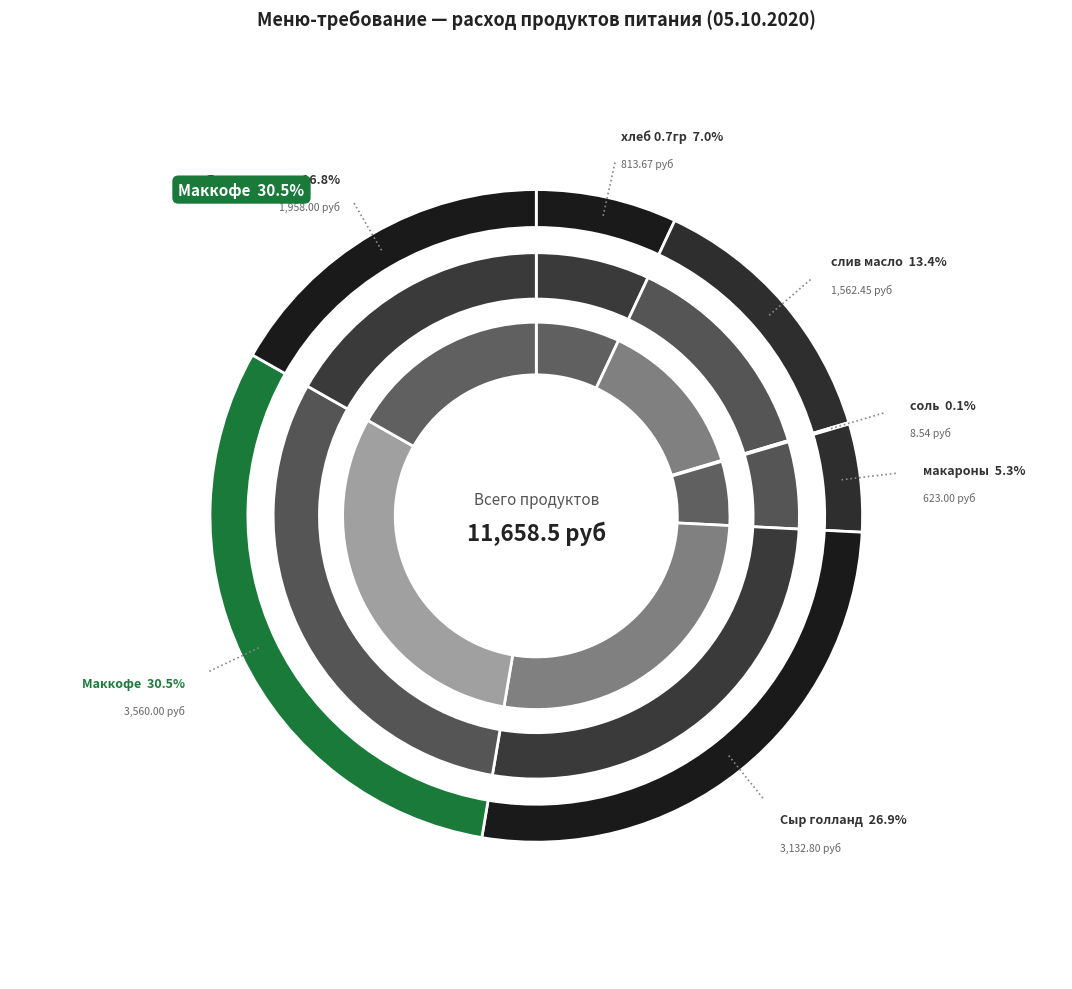

The Яицо куриное slice represents 17% of the pie. True or false?

True